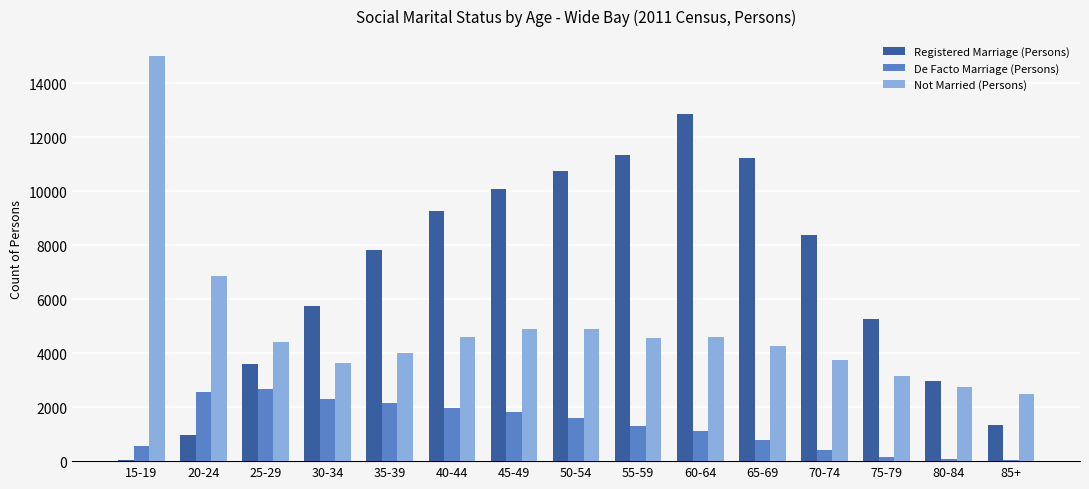

At which category is the sum across all series the highest?

60-64